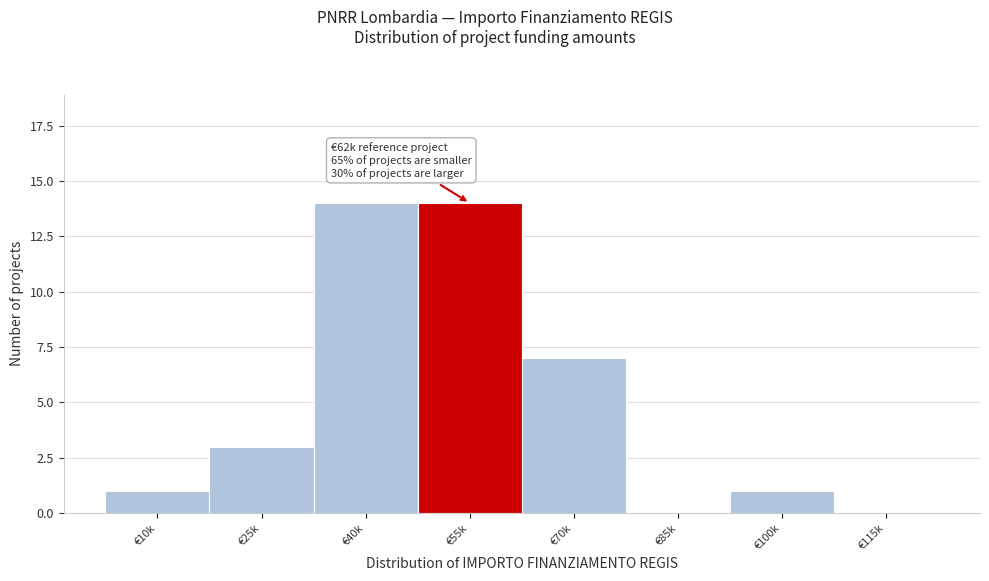

Reading right to left, what are all the values shown in this chart?

€115k=0	€100k=1	€85k=0	€70k=7	€55k=14	€40k=14	€25k=3	€10k=1